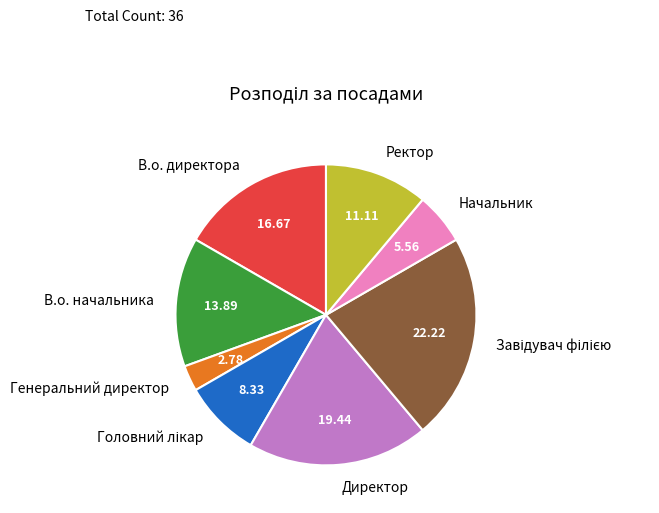

Approximately how many times larger is the value at Ректор compared to В.о. директора?

0.7